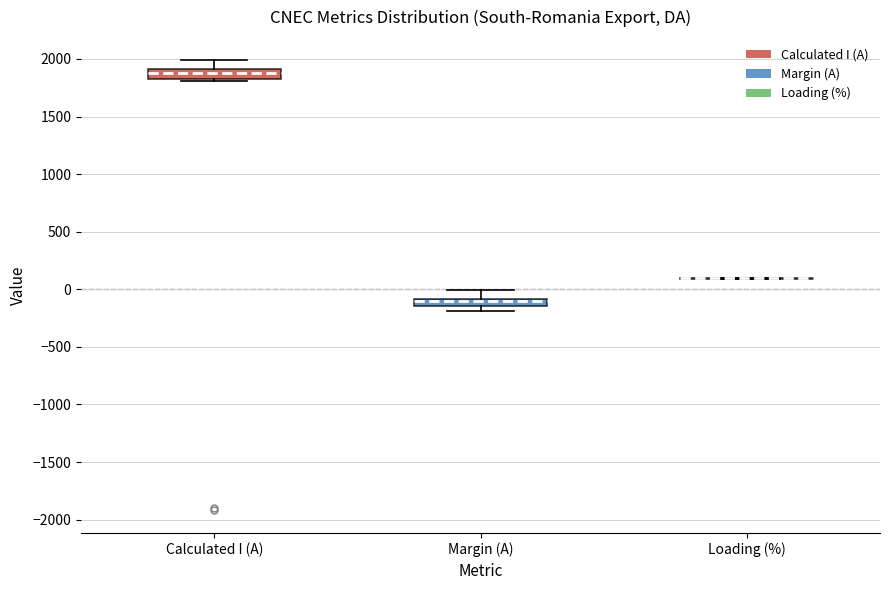

Where does the upper whisker of the box for Calculated I (A) end on the y-axis? The values are not printed on the chart, so give them approximately, as read against the axis.

2000